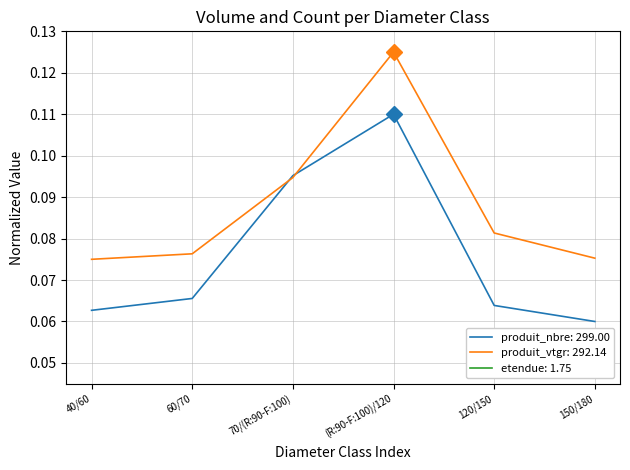

Reading left to right, what are all the values shown in this chart?

produit_nbre: 40/60=0.1	60/70=0.1	70/(R:90-F:100)=0.1	(R:90-F:100)/120=0.1	120/150=0.1	150/180=0.1
produit_vtgr: 40/60=0.1	60/70=0.1	70/(R:90-F:100)=0.1	(R:90-F:100)/120=0.1	120/150=0.1	150/180=0.1